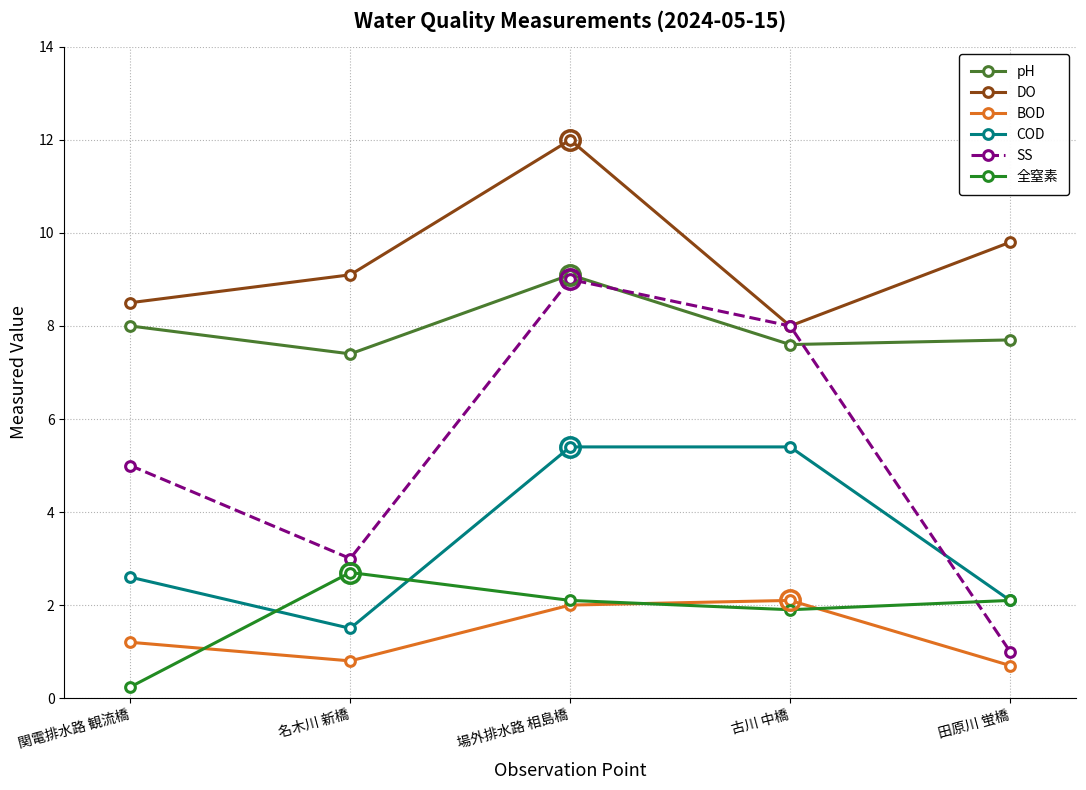

At which label is pH closest to 8?

関電排水路 観流橋